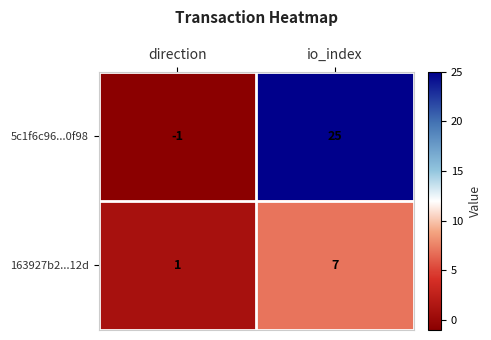

What is the difference between the highest and lowest values at io_index?

18